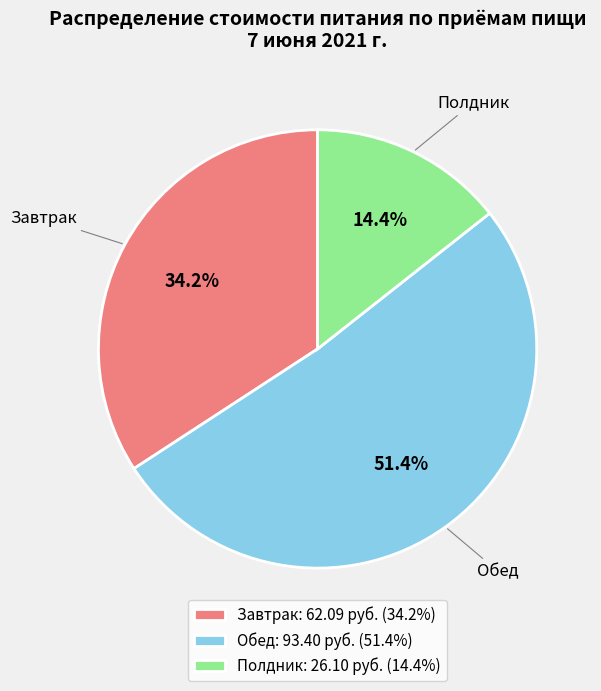

How many segments does this pie chart have?

3